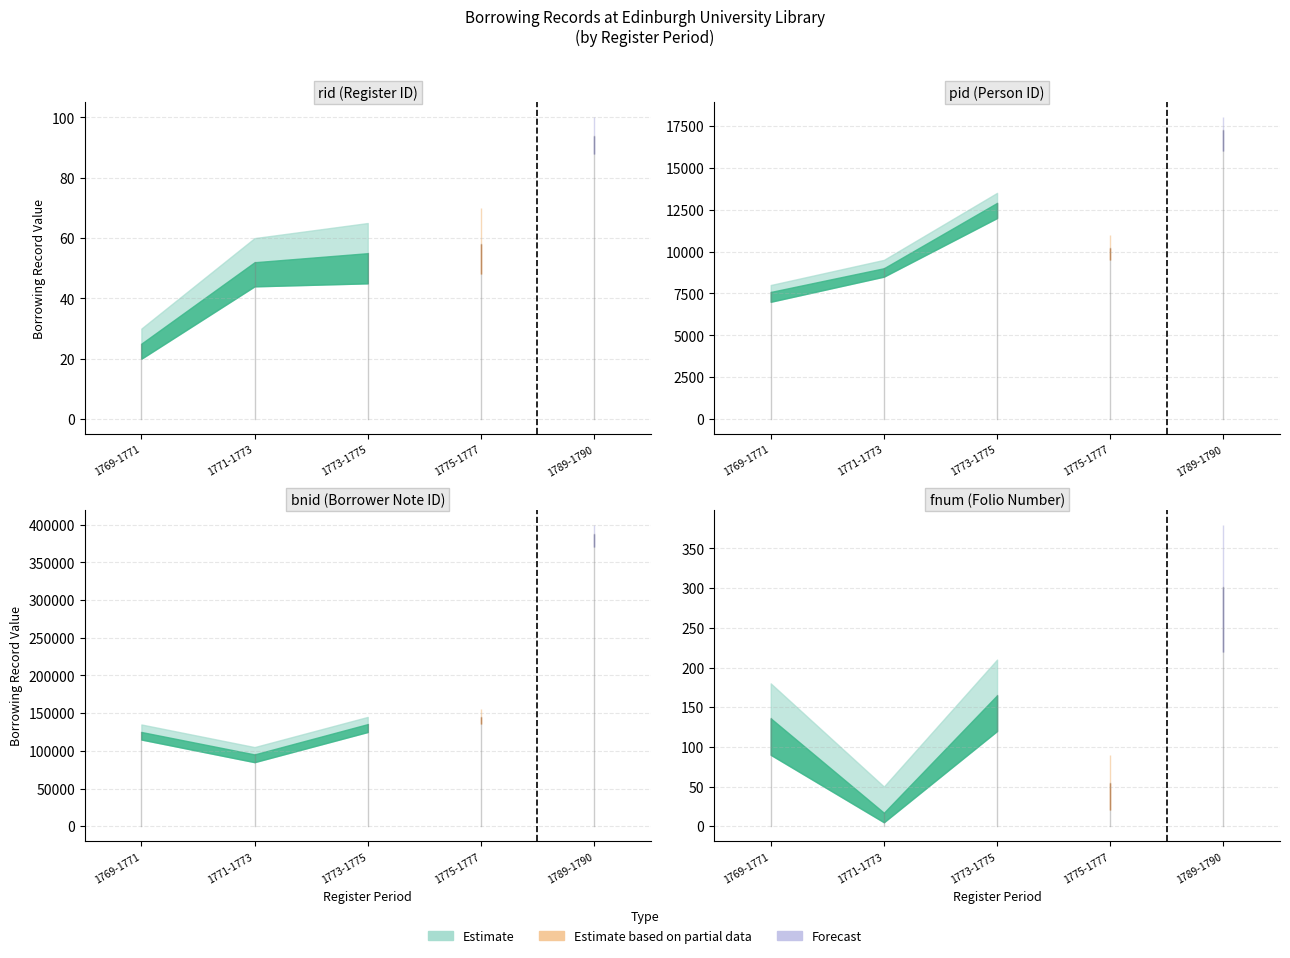

How many lines are shown in the chart?

4